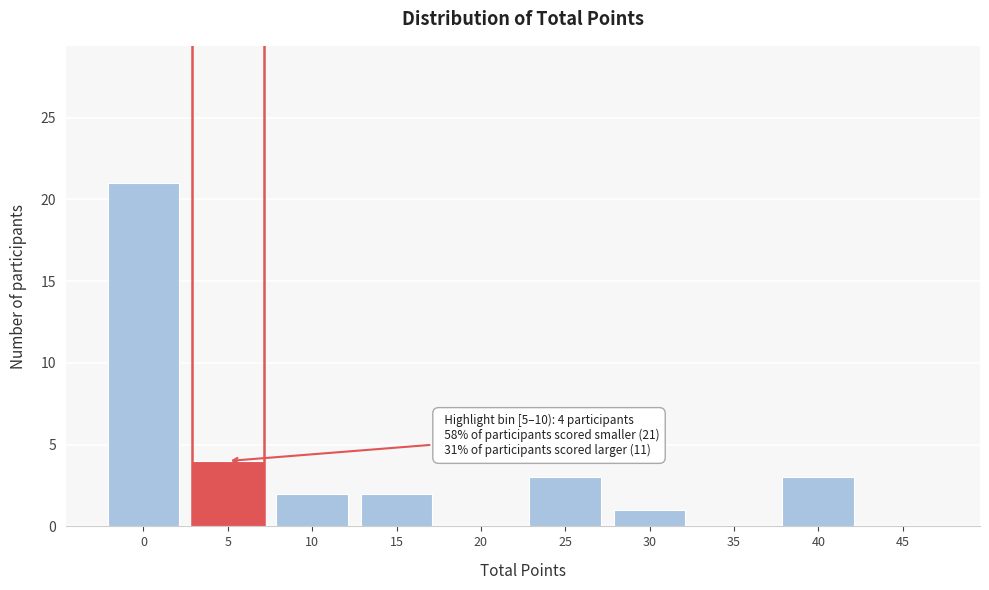

Reading left to right, list all the values displayed in this chart.

0=21	5=4	10=2	15=2	20=0	25=3	30=1	35=0	40=3	45=0